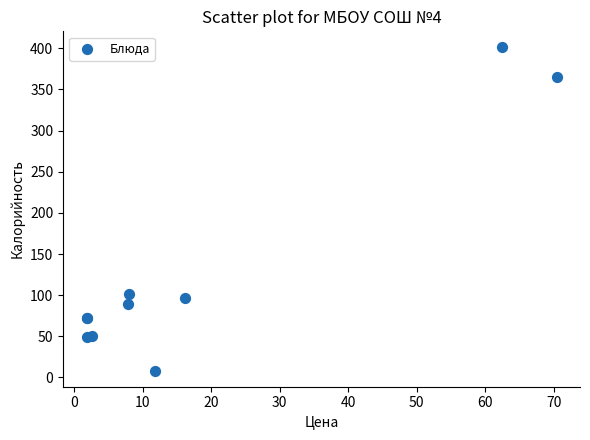

What Y value in the scatter plot is closest to 204?

101.9